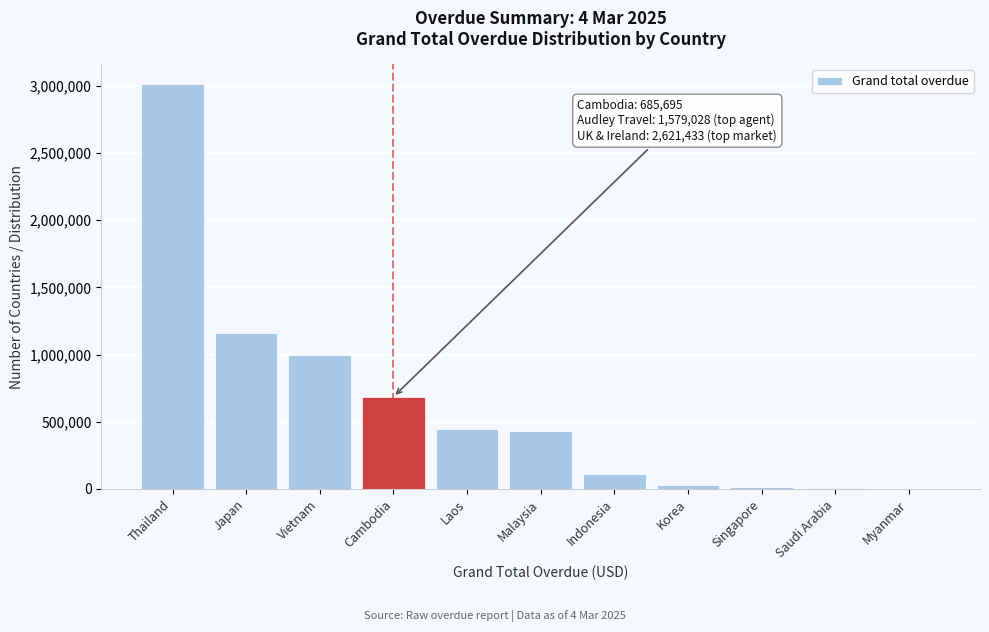

What is the approximate value at Thailand?

3009486.1